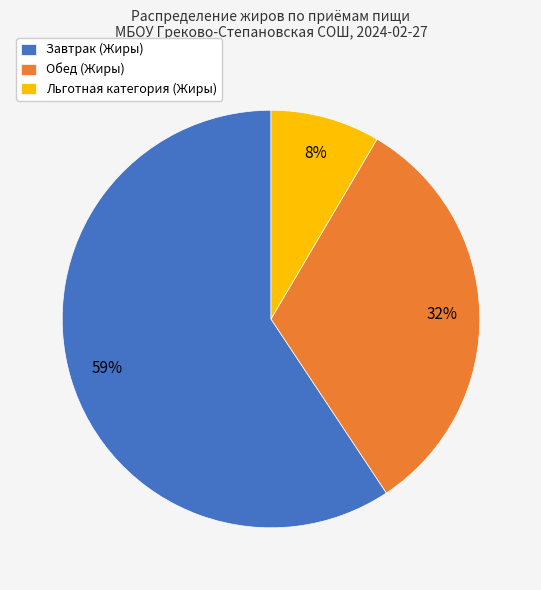

Which has a higher value, Льготная категория (Жиры) or Обед (Жиры)?

Обед (Жиры)